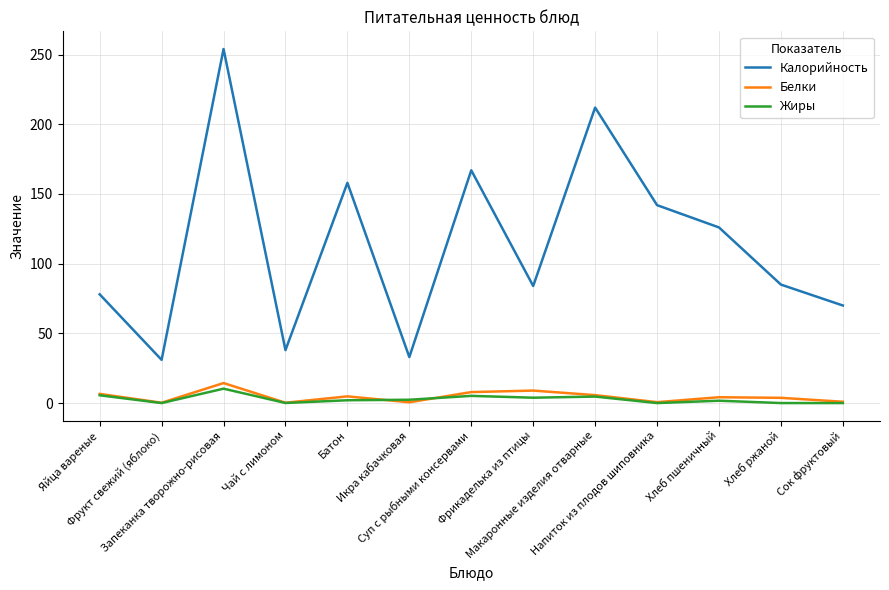

True or false: Жиры and Калорийность intersect in this chart.

False